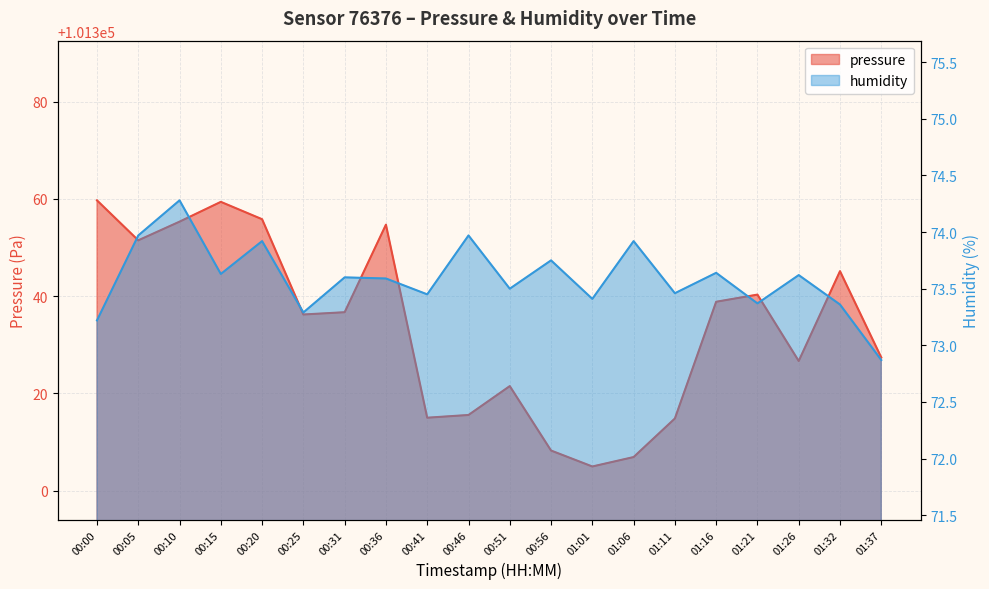

What is the average value of the humidity series?

73.6